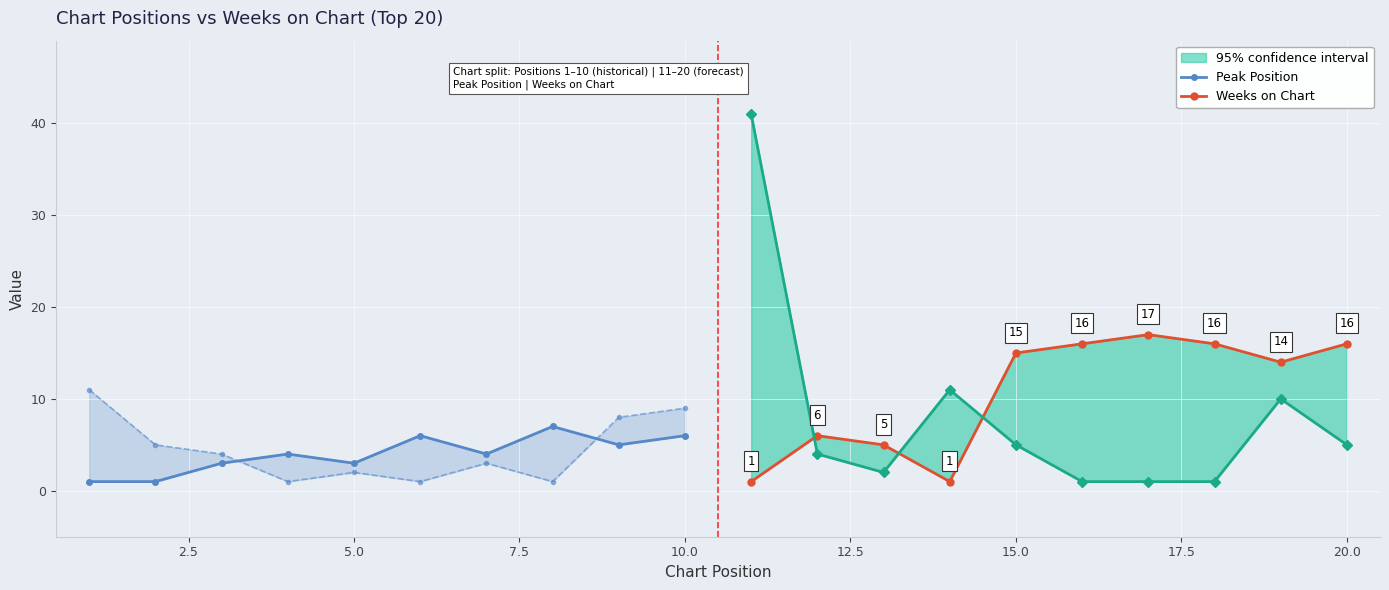

What are all the series names shown in the legend?

Peak Position, Weeks on Chart